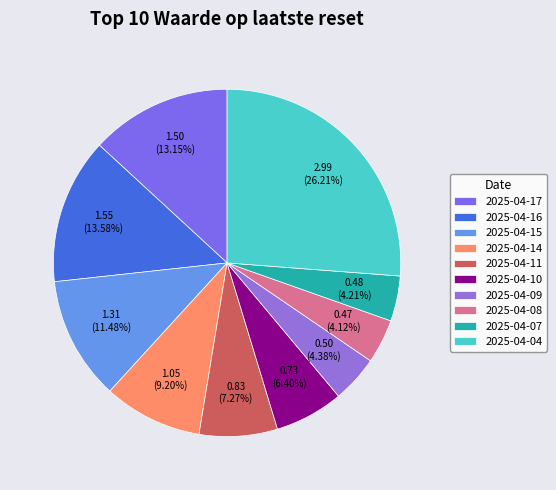

How many slices are in this pie chart?

10